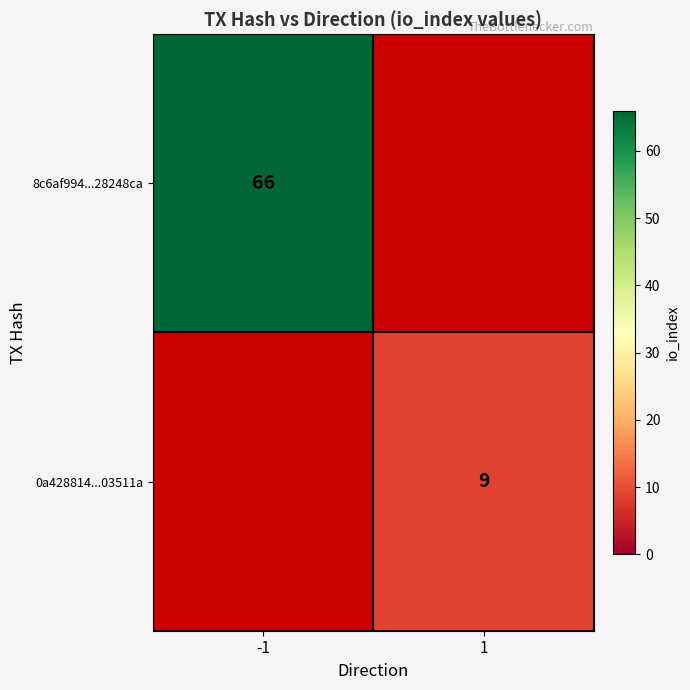

The value of 8c6af994...28248ca at -1 is 66. True or false?

True